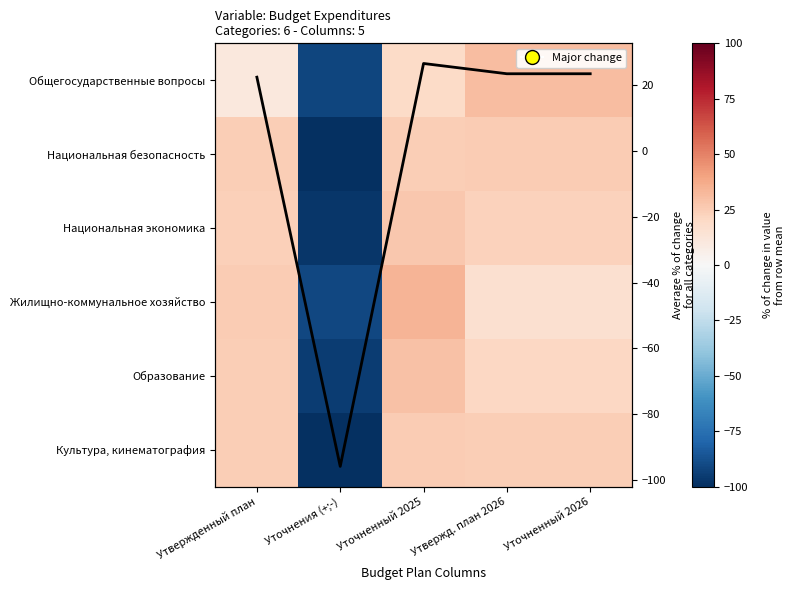

The Национальная экономика series shows 36.7 at Уточненный 2025. True or false?

False